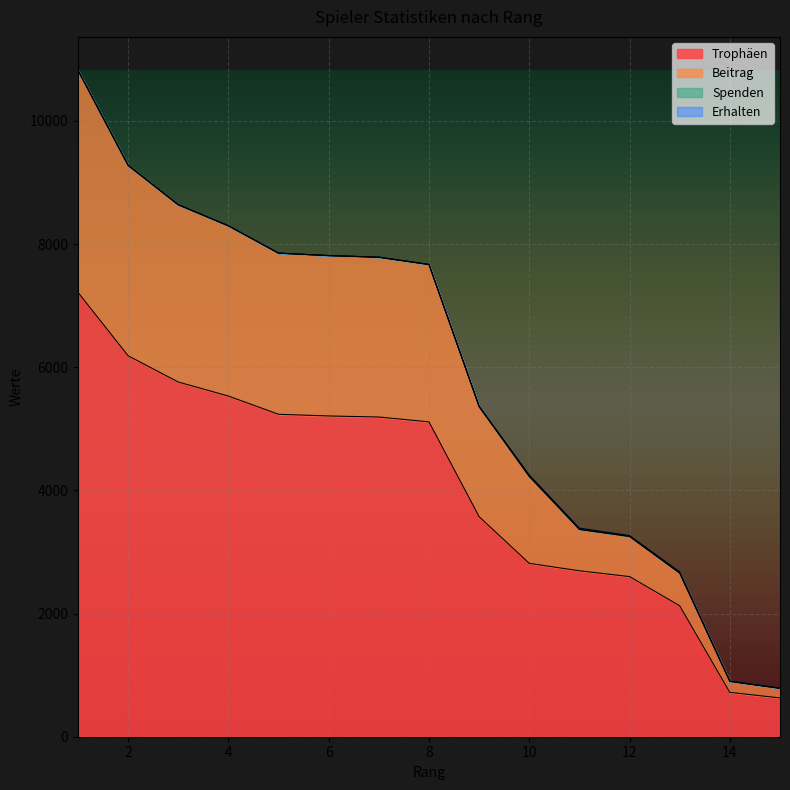

True or false: Trophäen has a value of 7502 at 4.

False